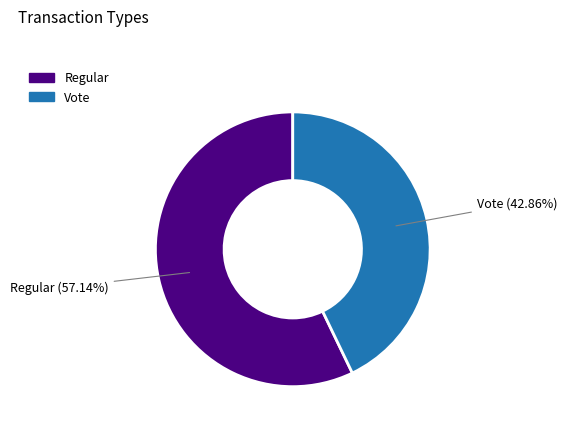

How many slices are in this pie chart?

2